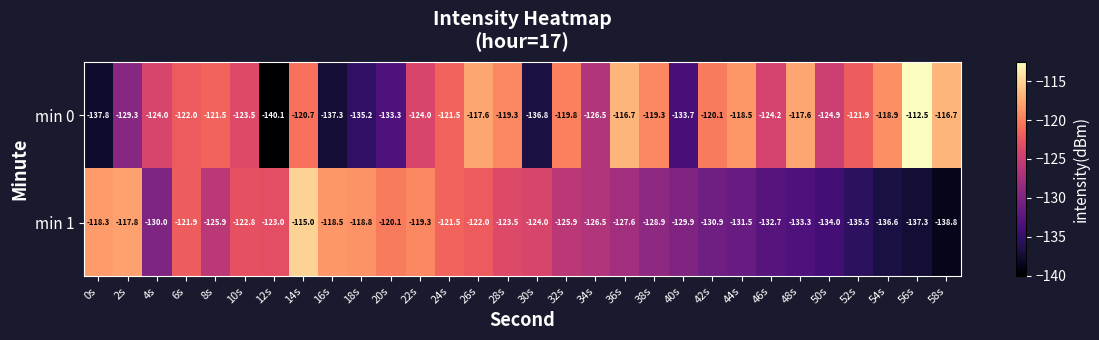

Which series has the largest range (max minus min)?

min 0